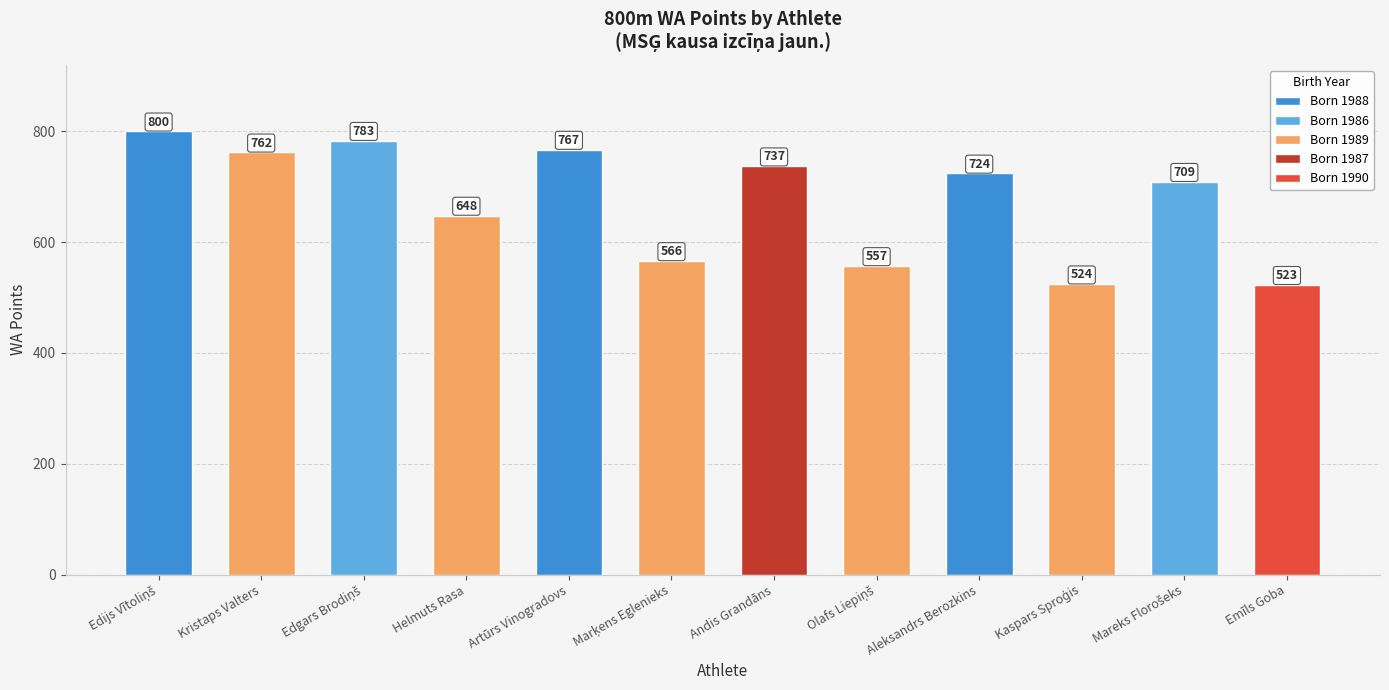

What is the change in value from Marķens Eglenieks to Aleksandrs Berozkins?

+158